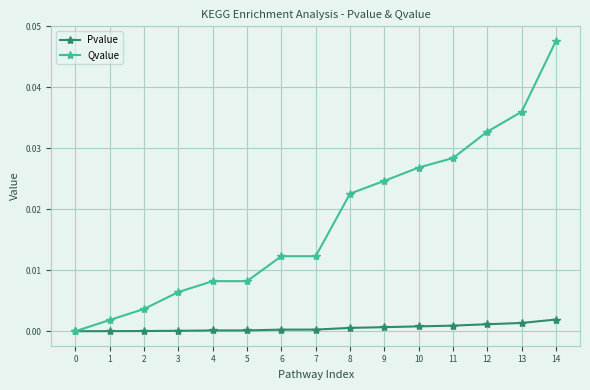

At which category does the chart reach its peak across all series?

14